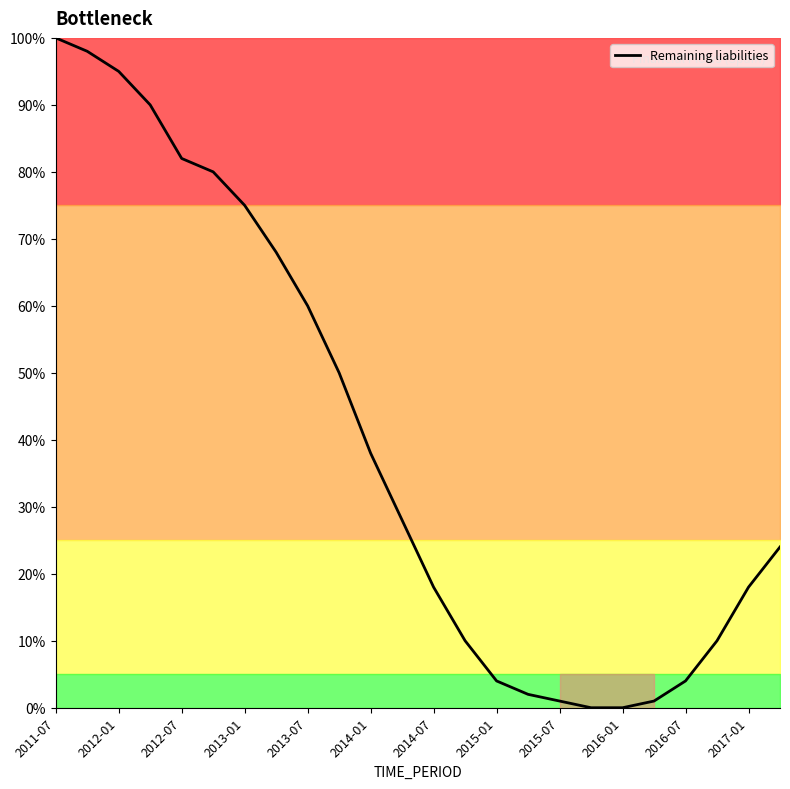

What is the difference between the maximum and minimum values?

100